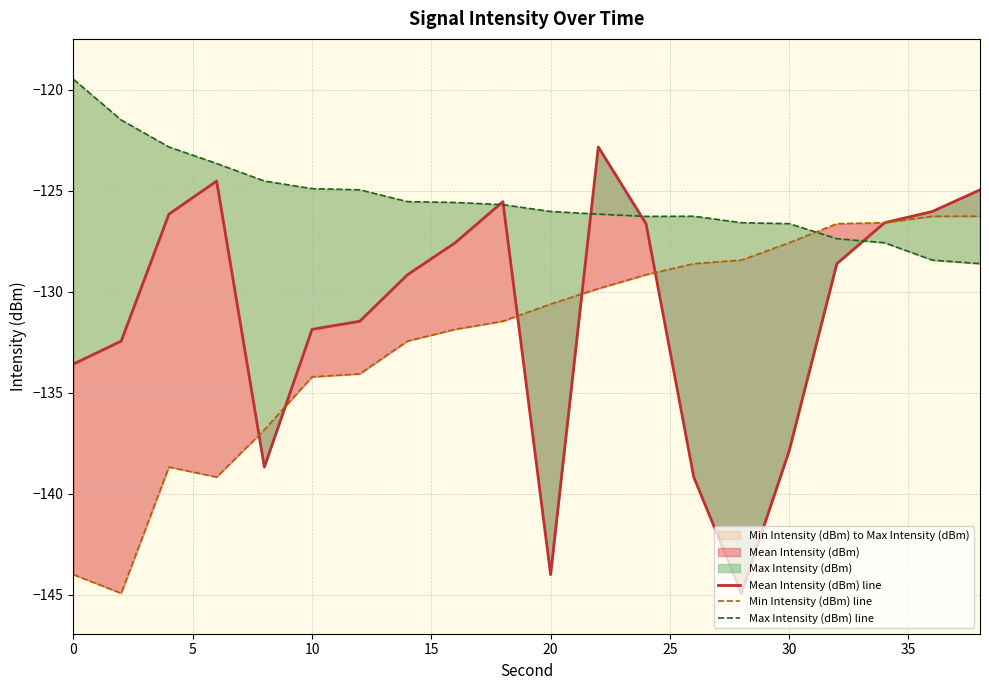

How many interior local valleys does the Mean Intensity (dBm) line series have?

3